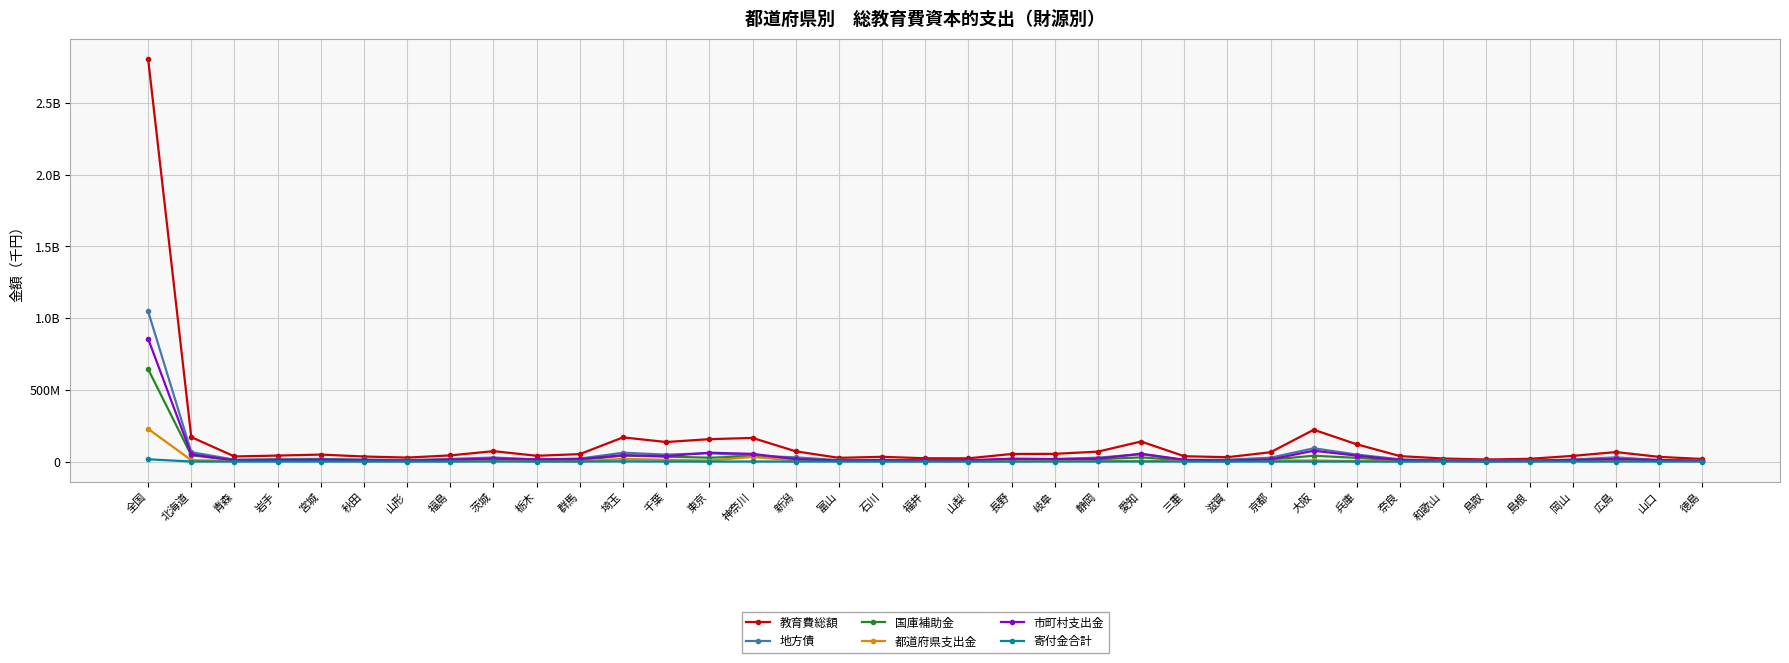

What is the average value of the 国庫補助金 series?

31828787